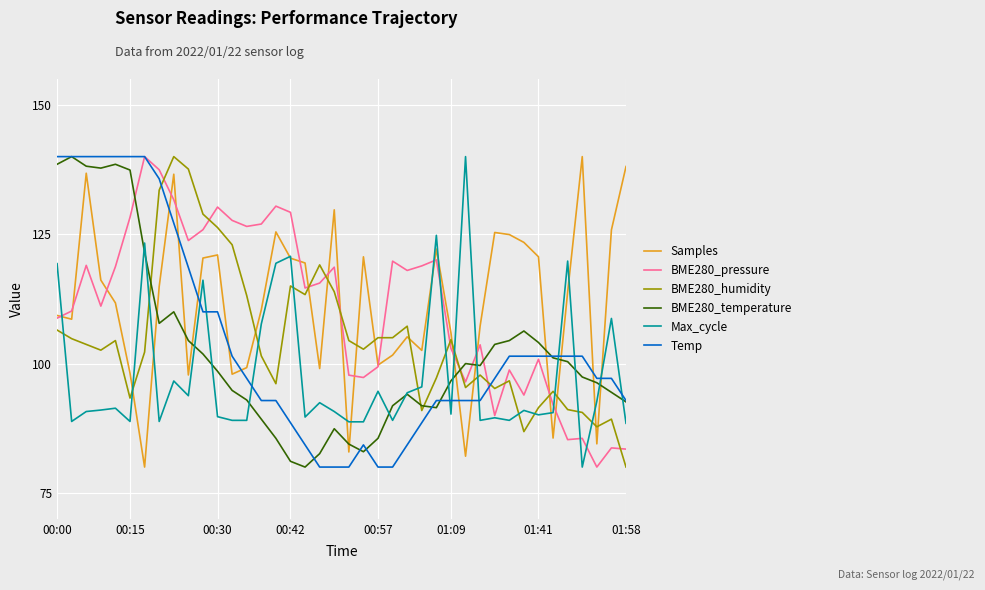

True or false: Samples and BME280_temperature cross at least once.

True